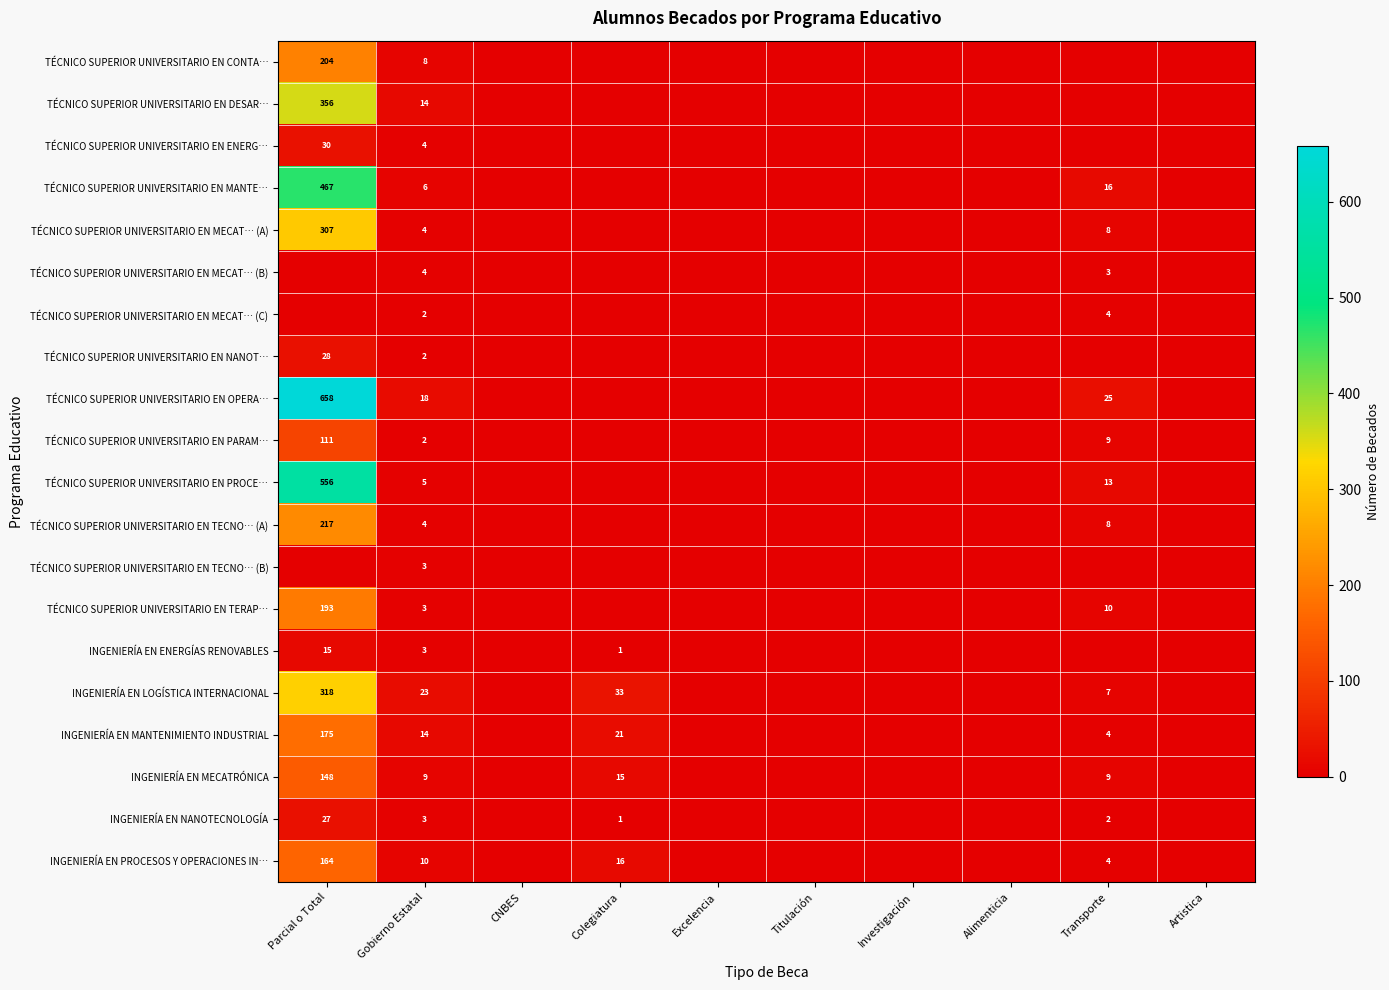

How many data points does each series have?

10